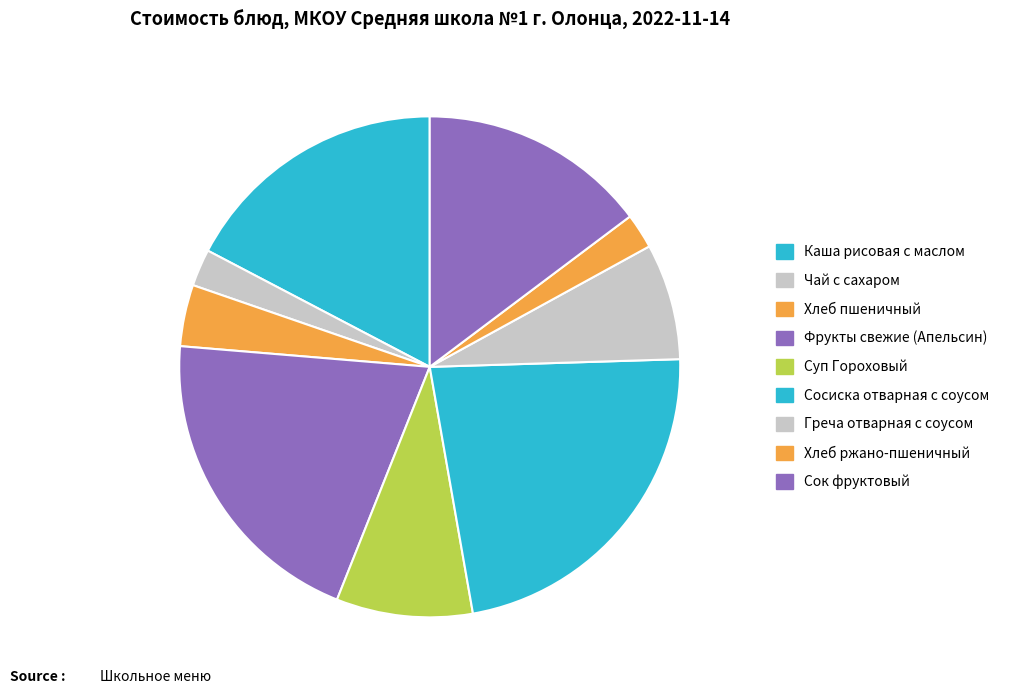

Which category has the biggest portion of the pie?

Сосиска отварная с соусом